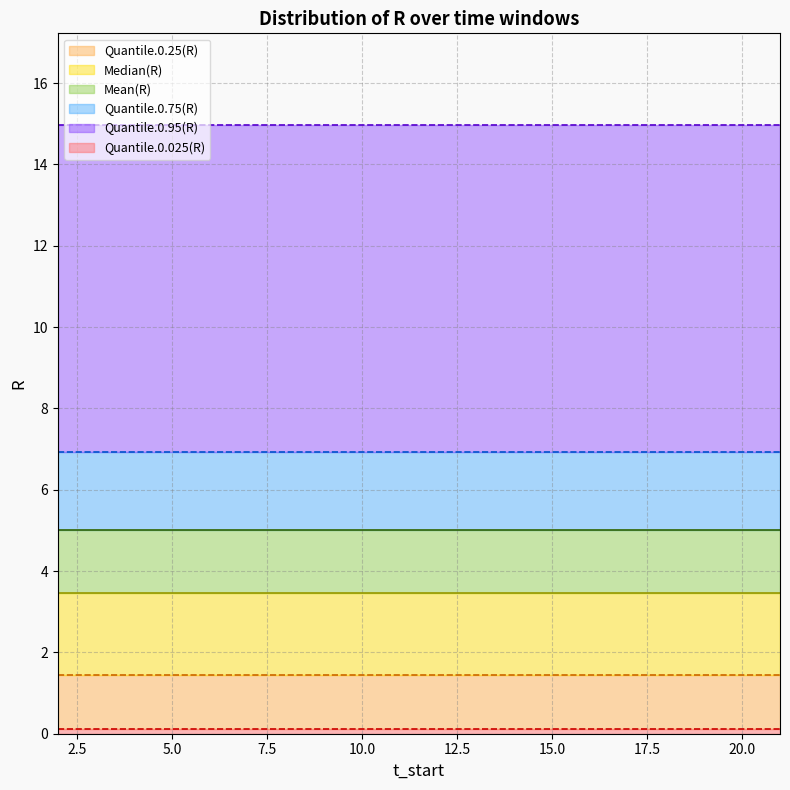

True or false: Mean(R) and Median(R) intersect in this chart.

False